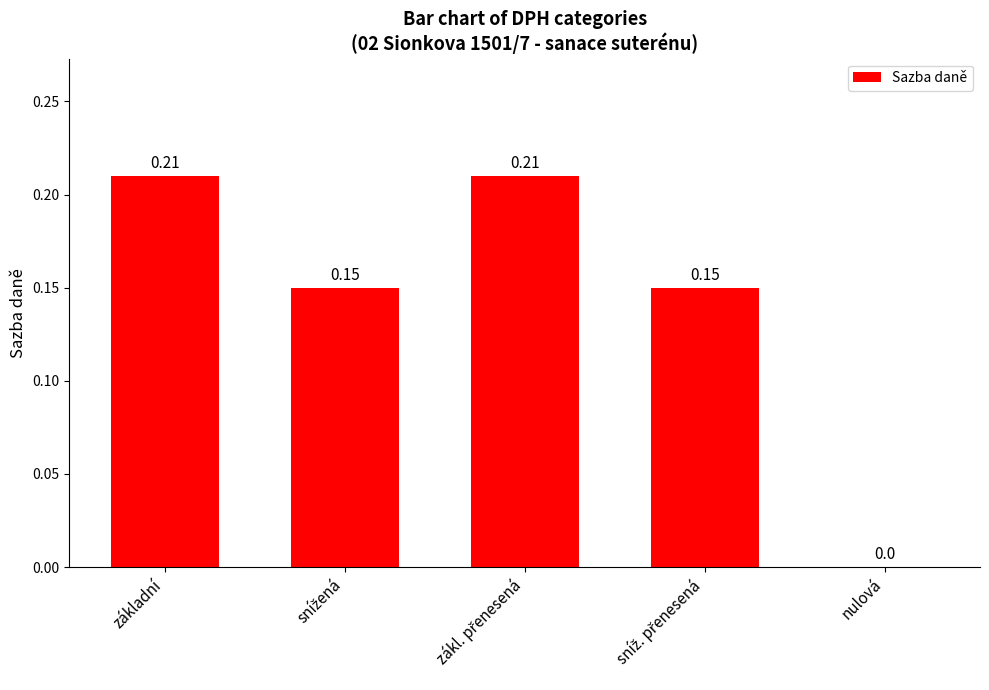

At which label is the value closest to 0?

nulová